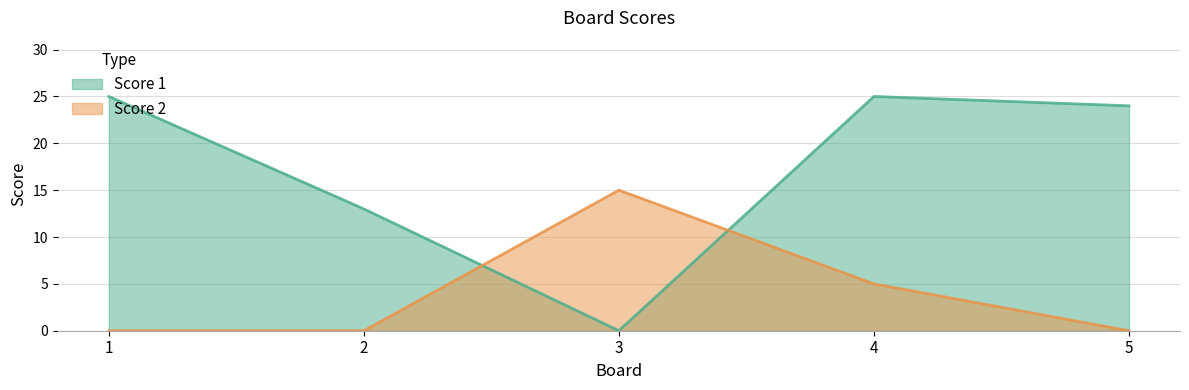

Reading right to left, extract all data points from this chart.

Score 1: 24	25	0	13	25
Score 2: 0	5	15	0	0